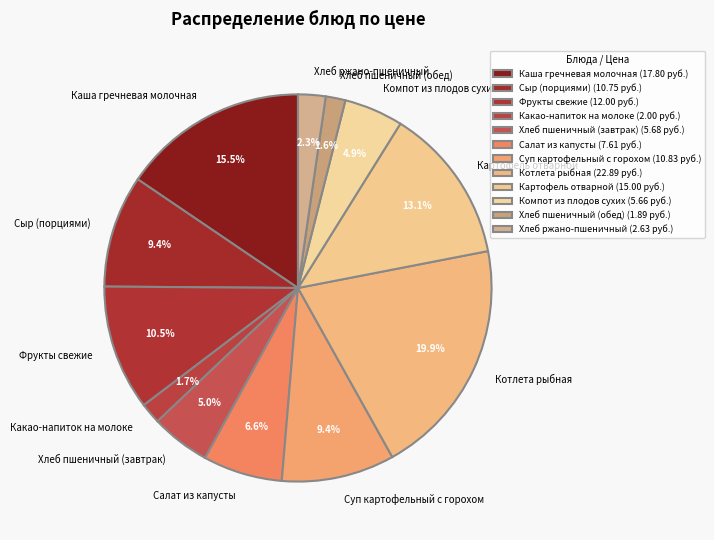

Is there a majority slice in this chart?

No